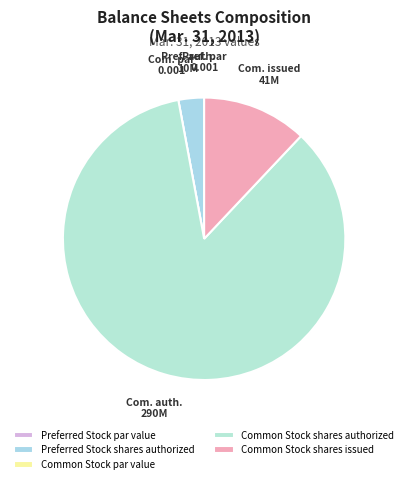

What is the total percentage of Preferred Stock shares authorized and Common Stock shares authorized?

88.0%